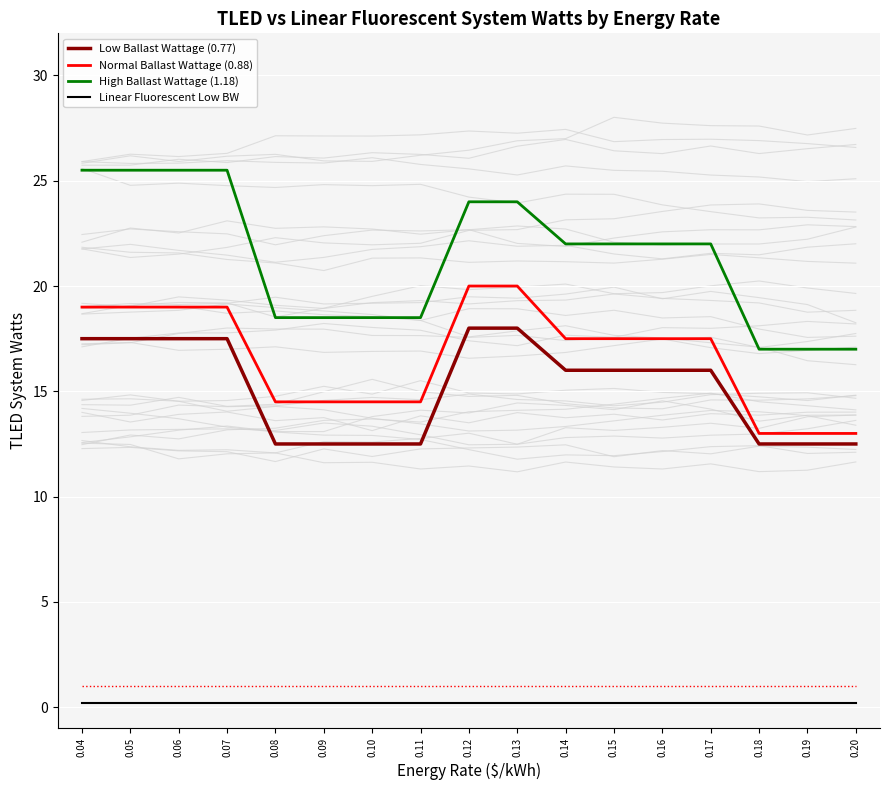

Read the Linear Fluorescent Low BW value at 0.18.

0.2